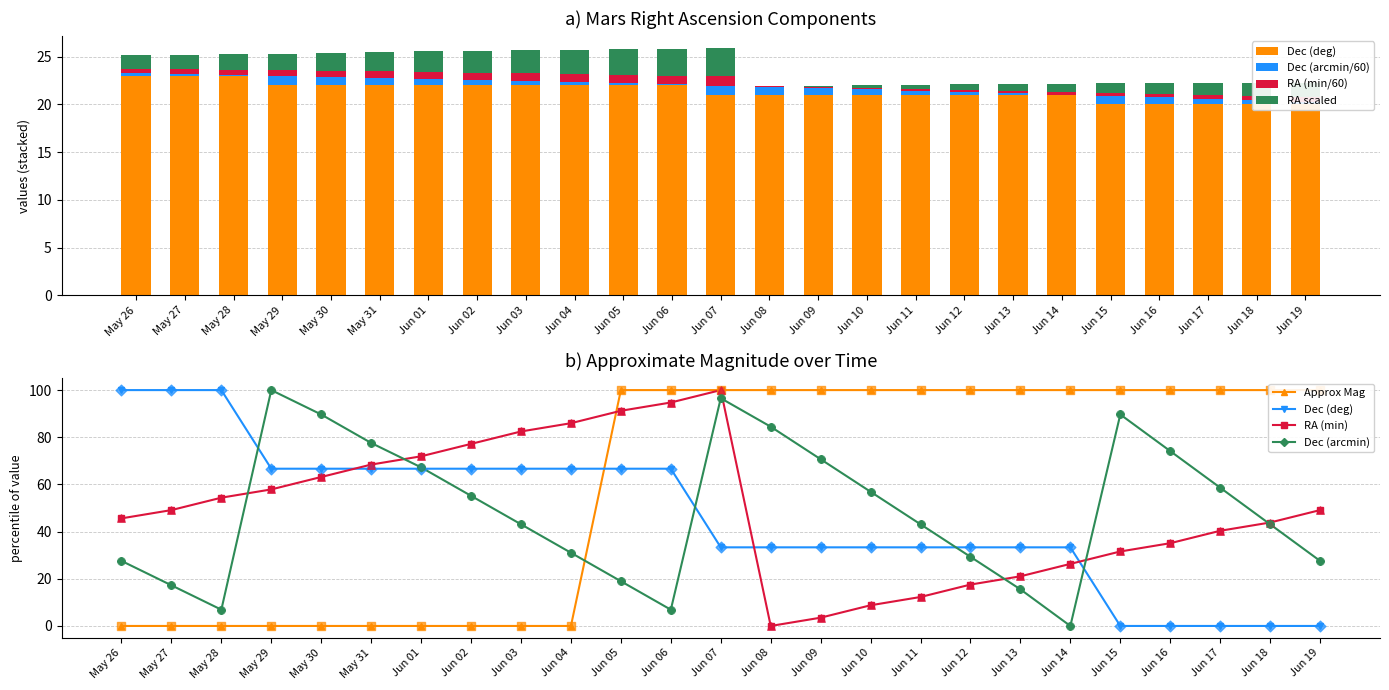

At which category is the sum across all series the highest?

Jun 05